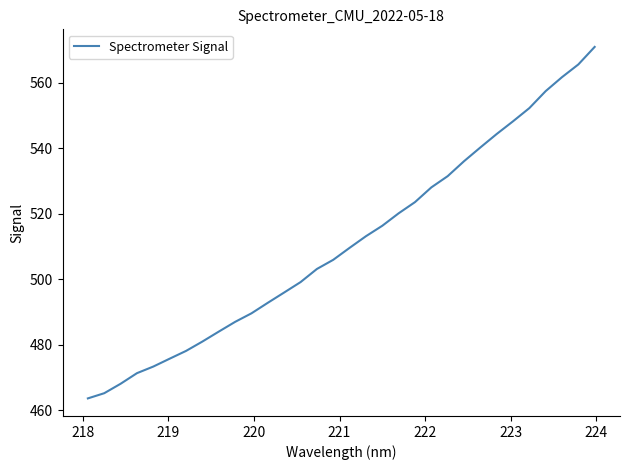

How many lines are shown in the chart?

1